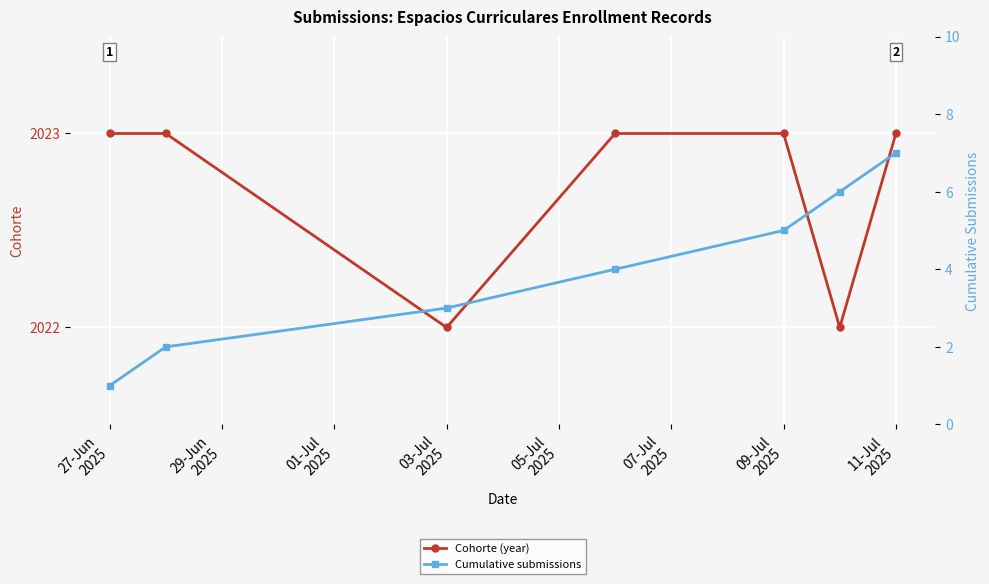

What is the highest value of the Cohorte (year) series?

2023